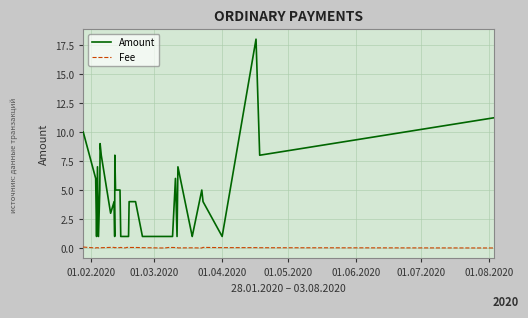

Rank the series by their average value, from highest to lowest.

Amount, Fee